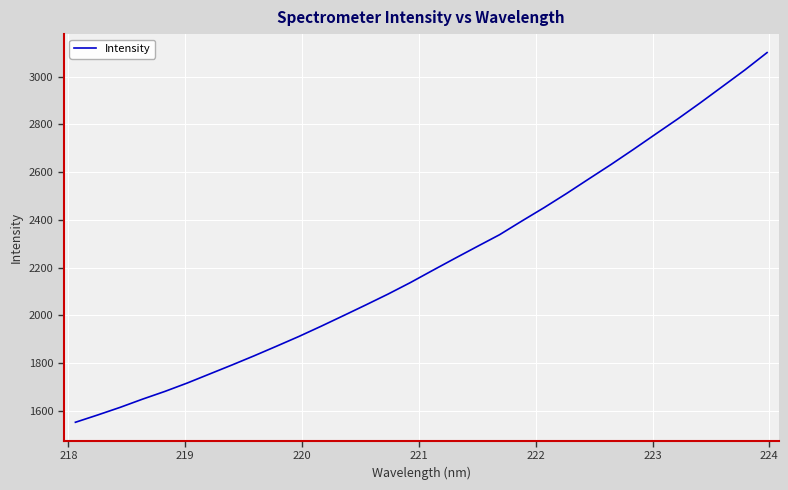

How many lines are shown in the chart?

1